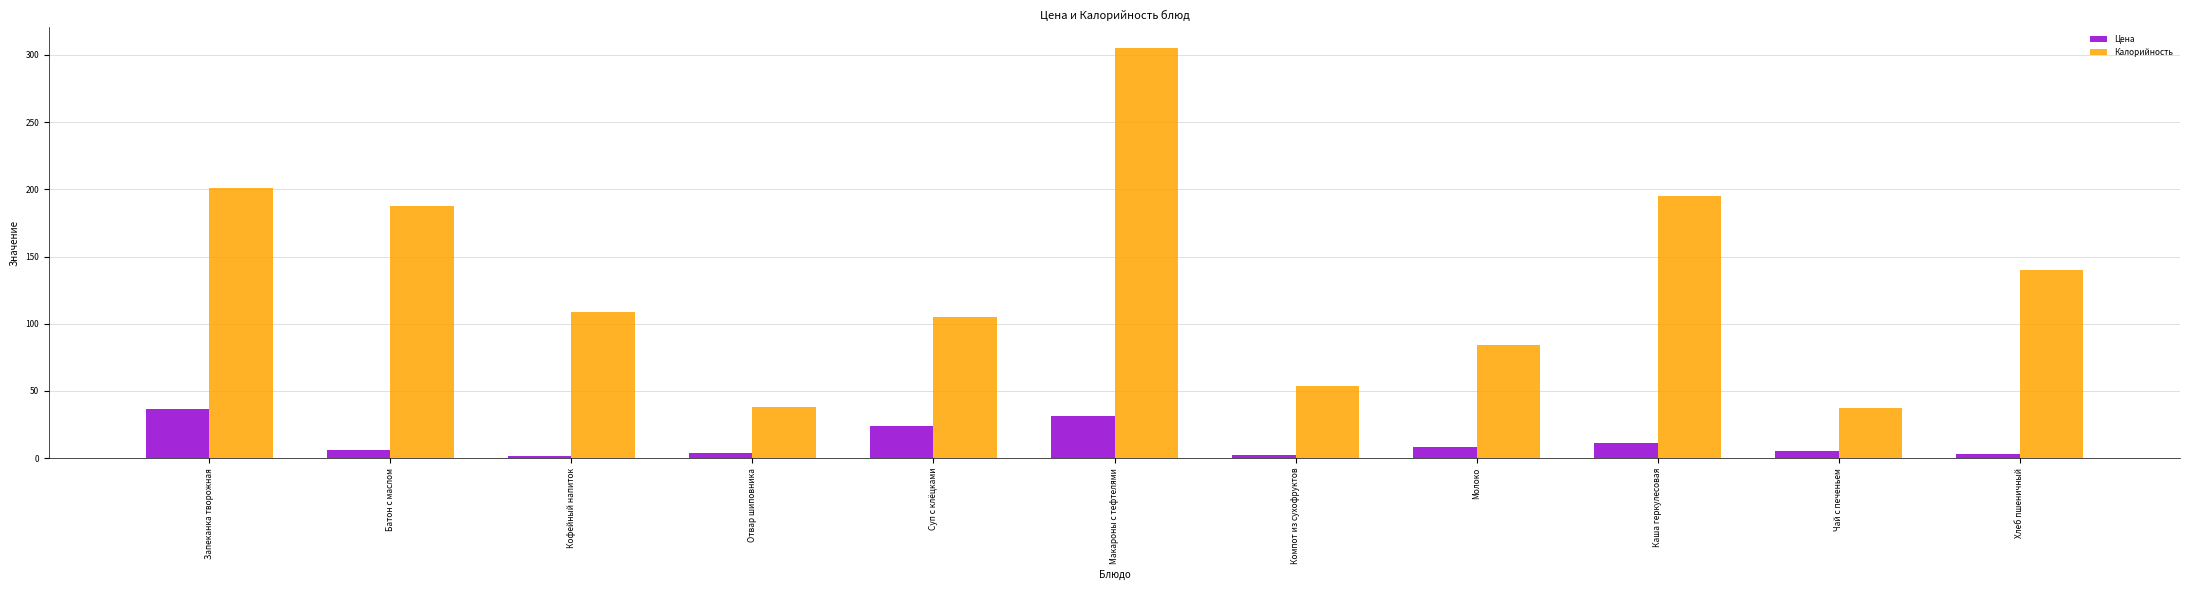

Does the chart contain any negative values?

No